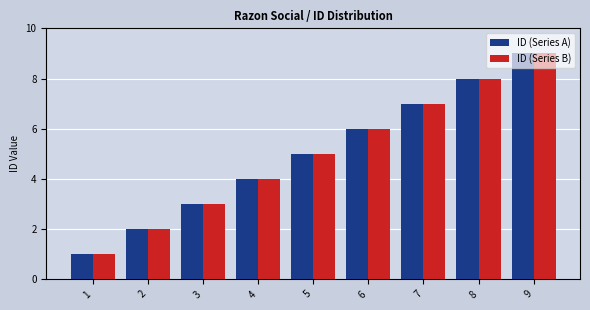

What is the maximum value for ID (Series A)?

9